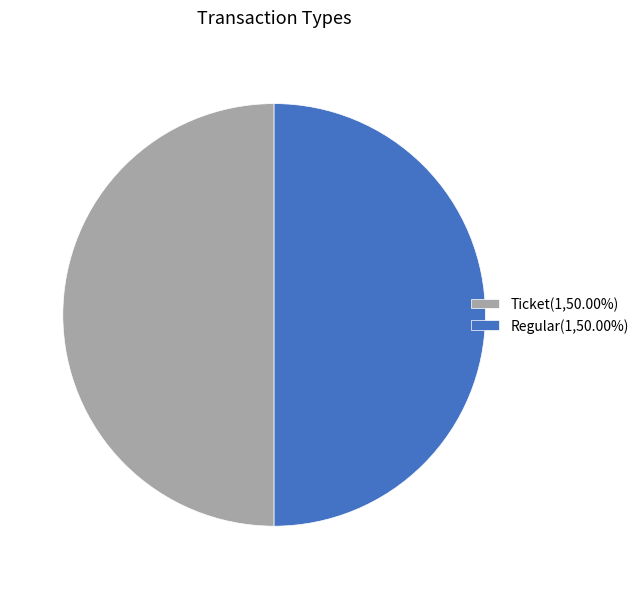

Is the sum of Ticket(1,50.00%) and Regular(1,50.00%) greater than half?

Yes